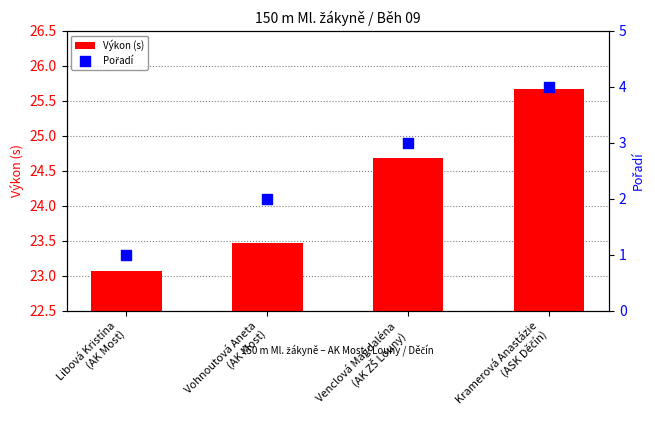

What are all the series names shown in the legend?

Výkon (s), Pořadí